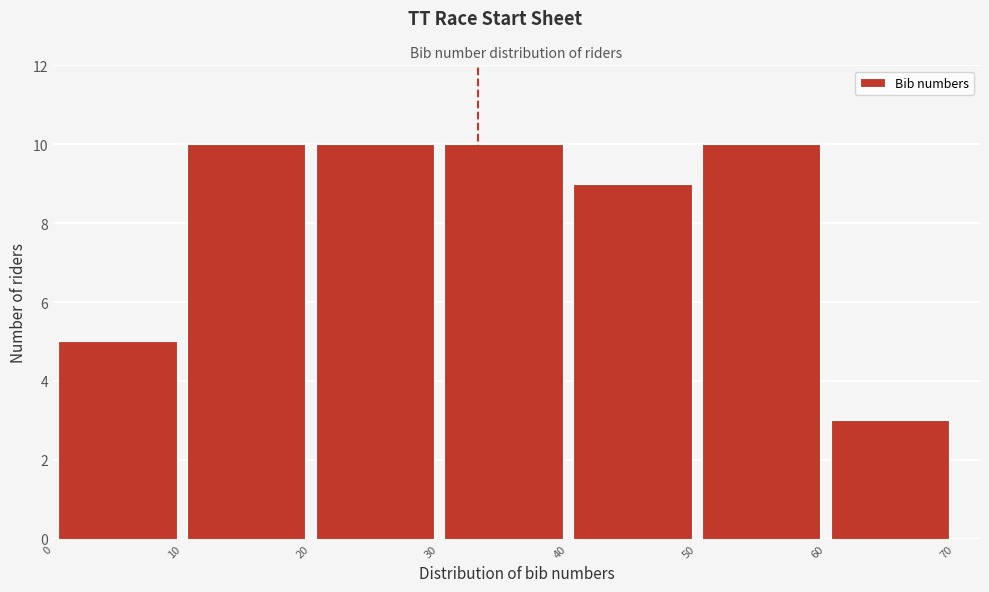

Reading left to right, transcribe this chart: for each bar, give the range it covers on the x-axis and its height. The values are not printed on the chart, so give them approximately, as read against the axis.

0 to 10: 5
10 to 20: 10
20 to 30: 10
30 to 40: 10
40 to 50: 9
50 to 60: 10
60 to 70: 3